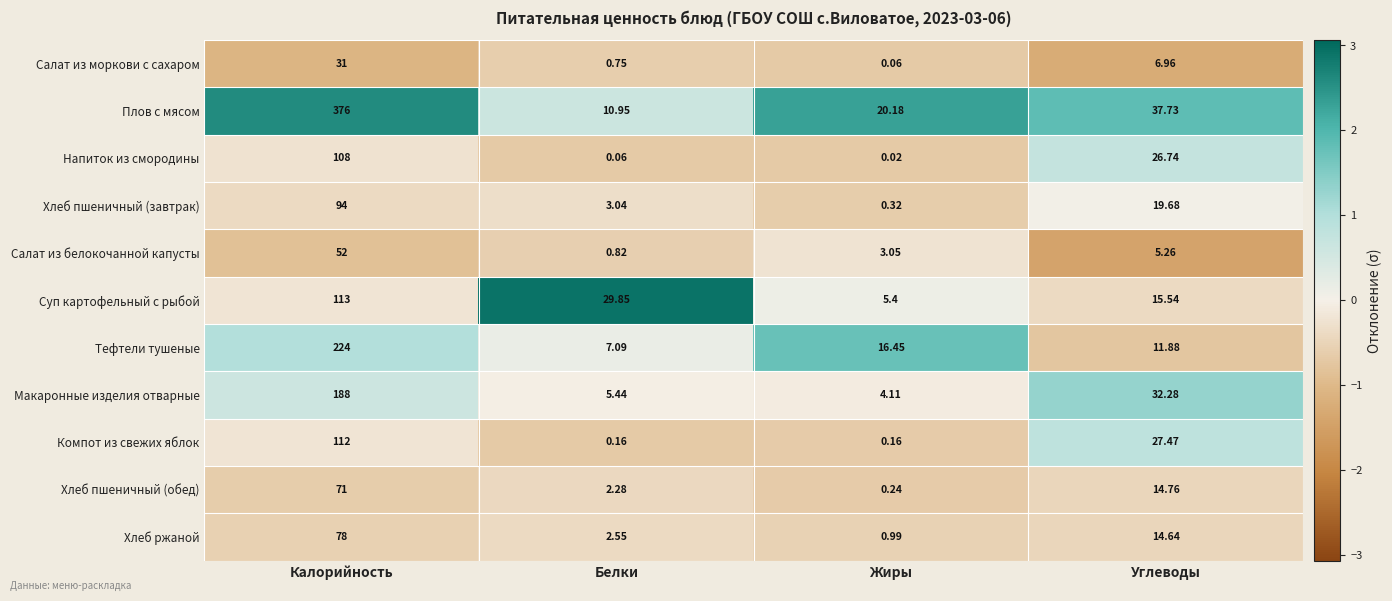

List the series in order of their peak value, lowest first.

Салат из моркови с сахаром, Салат из белокочанной капусты, Хлеб пшеничный (обед), Хлеб ржаной, Хлеб пшеничный (завтрак), Напиток из смородины, Компот из свежих яблок, Суп картофельный с рыбой, Макаронные изделия отварные, Тефтели тушеные, Плов с мясом